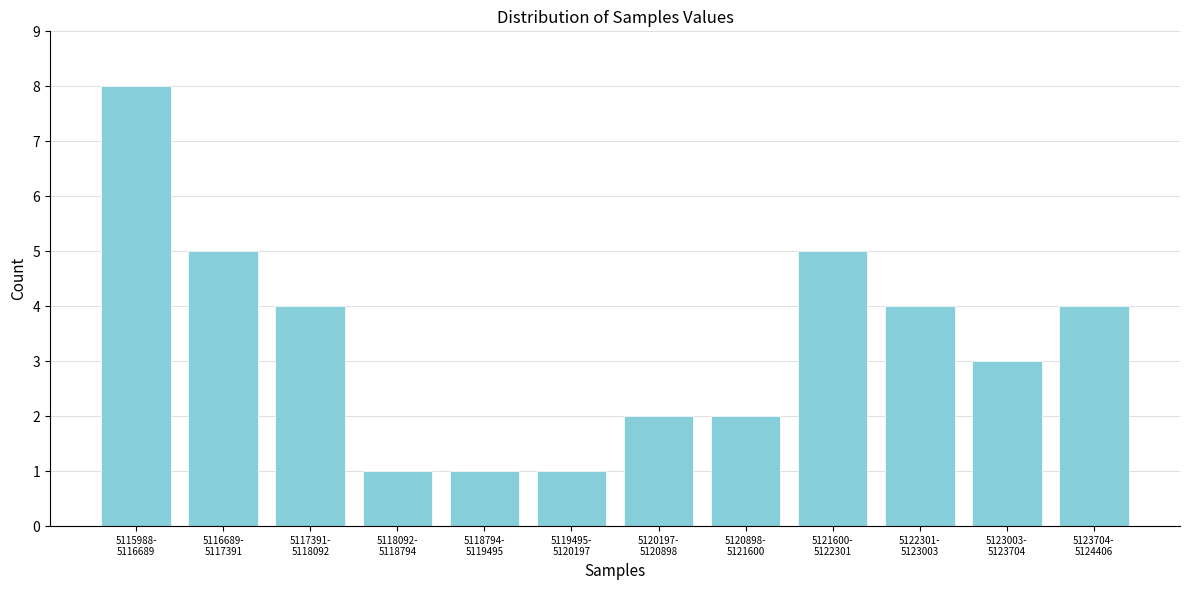

Reading left to right, extract all data points from this chart.

8	5	4	1	1	1	2	2	5	4	3	4